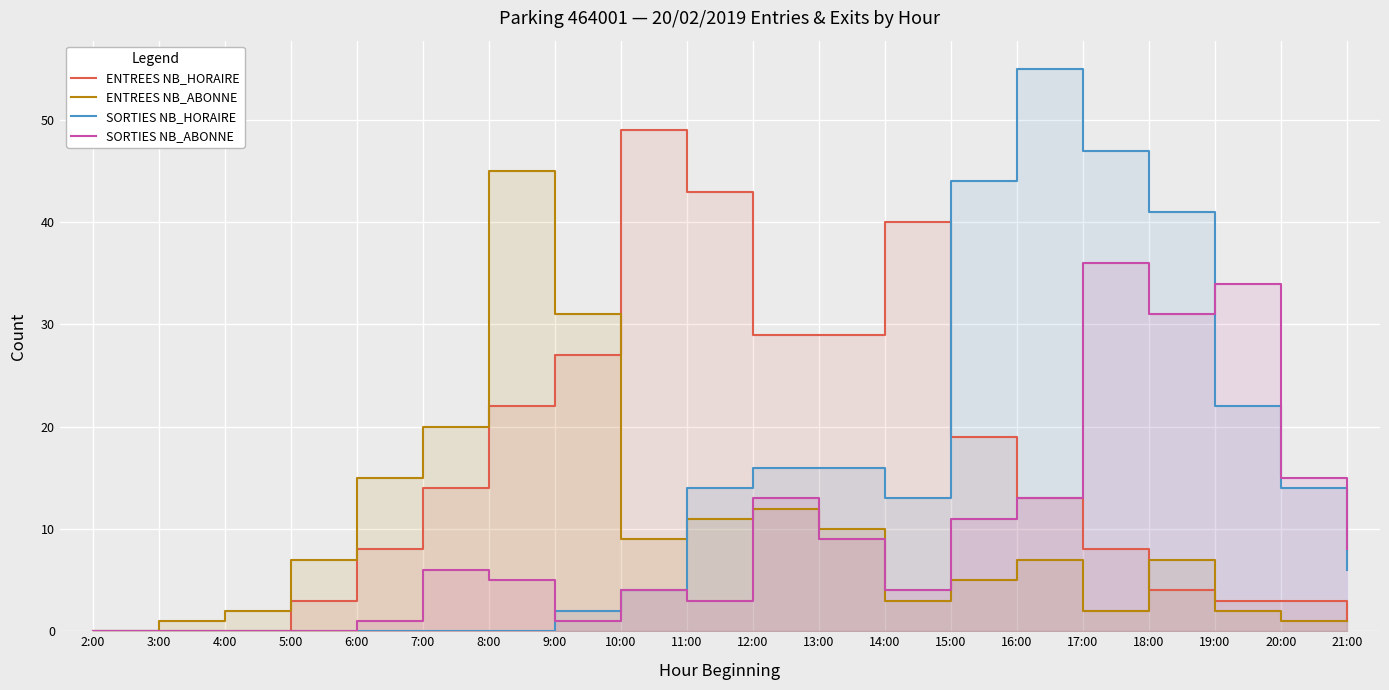

What is the value of the ENTREES NB_ABONNE point at the 19th from the left?

1